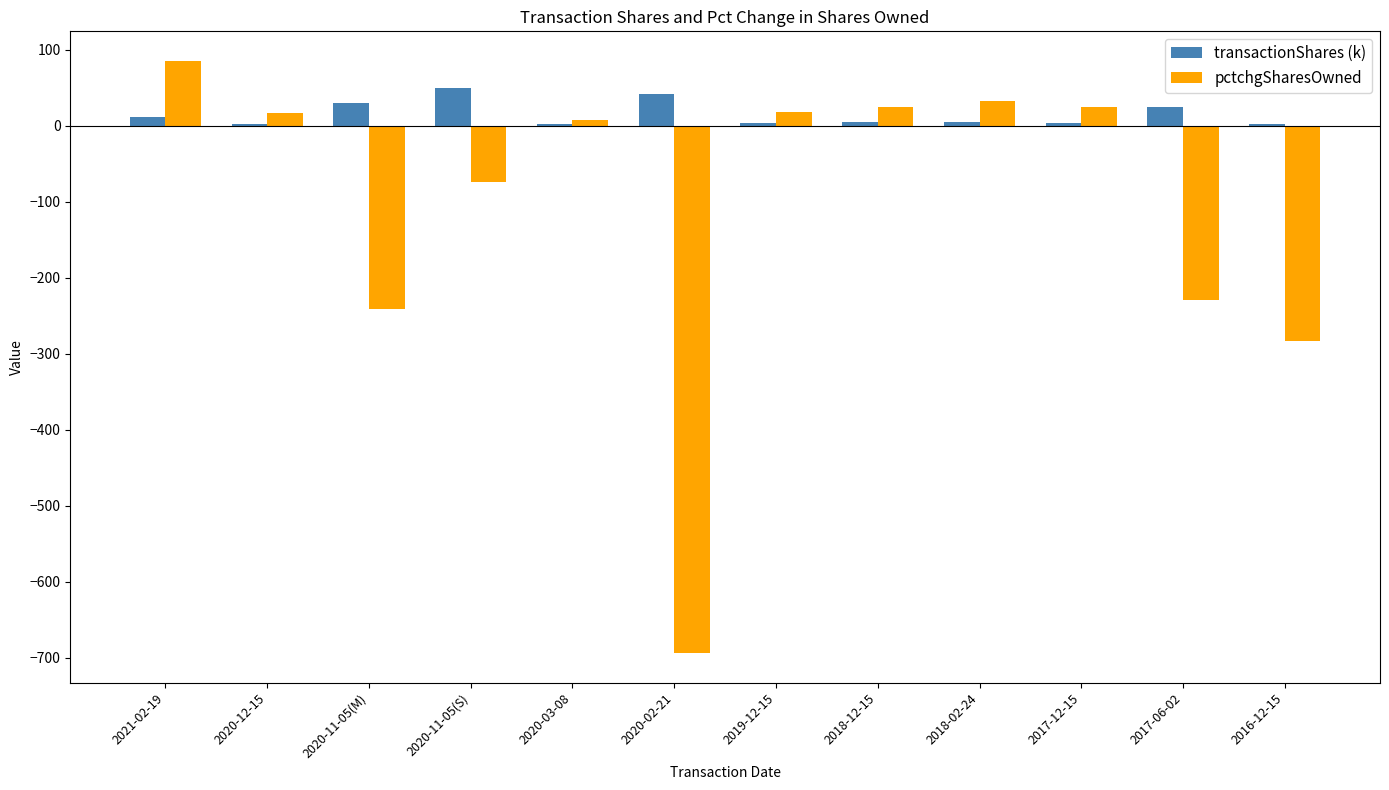

What is the maximum value for pctchgSharesOwned?

85.0